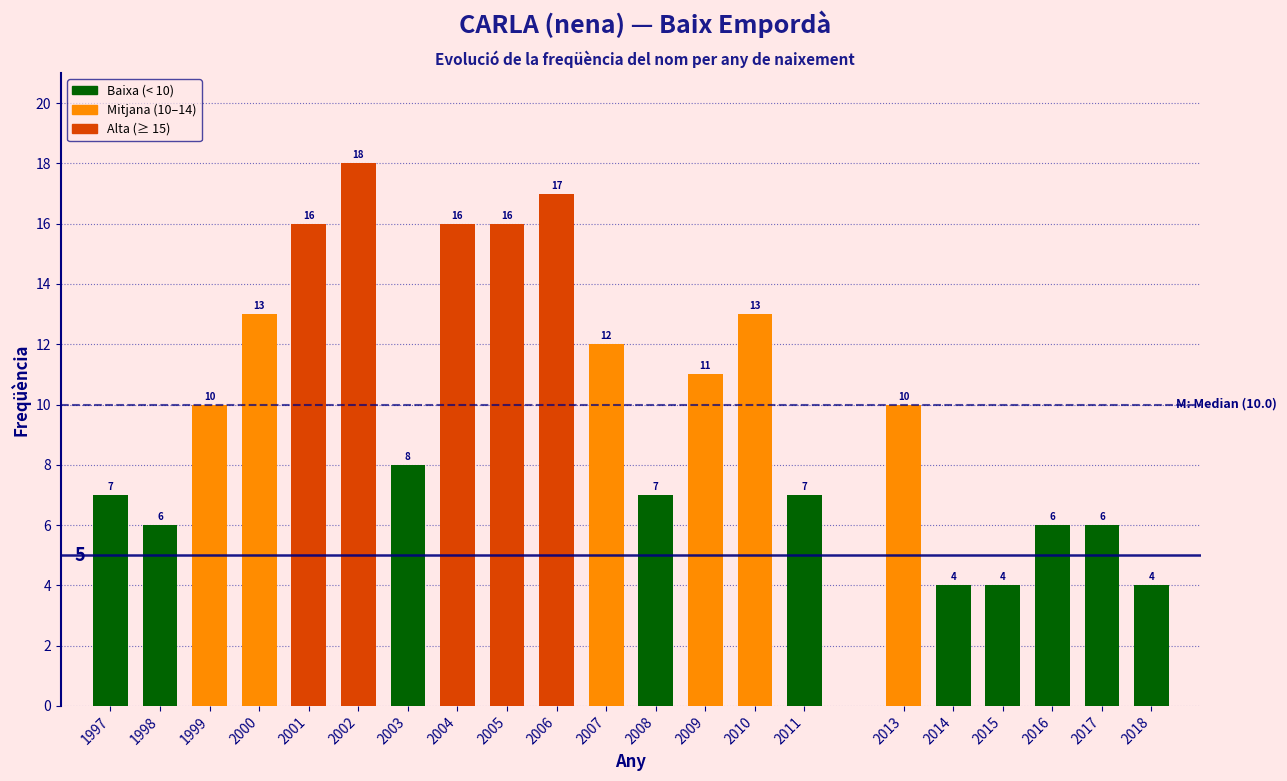

Reading left to right, what are all the values shown in this chart?

7	6	10	13	16	18	8	16	16	17	12	7	11	13	7	10	4	4	6	6	4